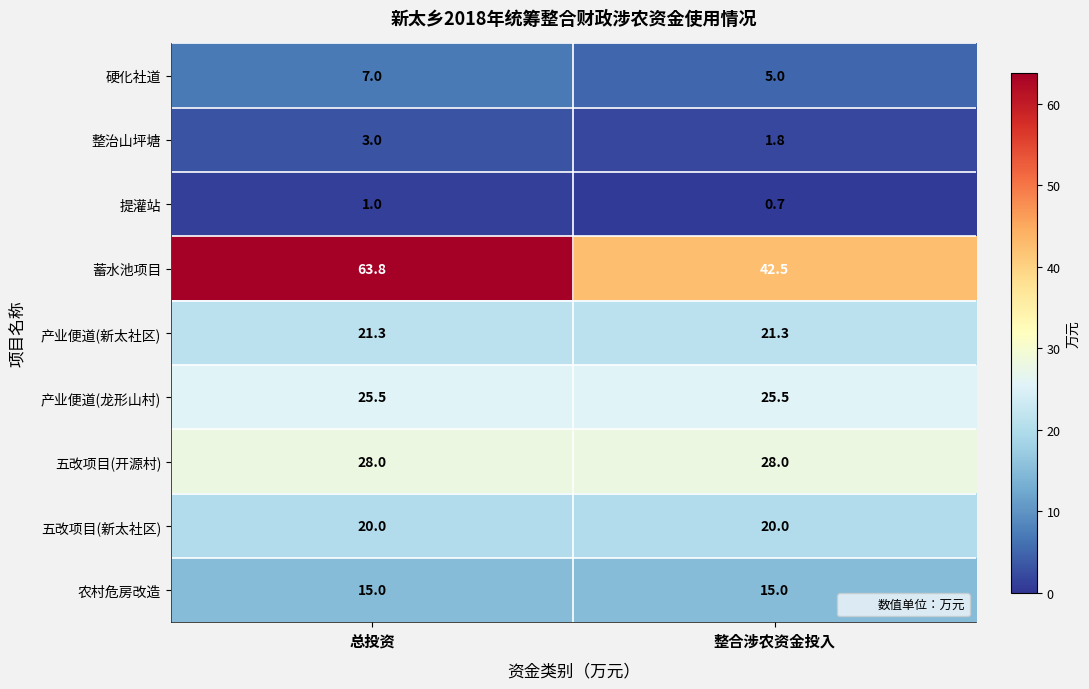

What is the sum of all 硬化社道 values?

12.0